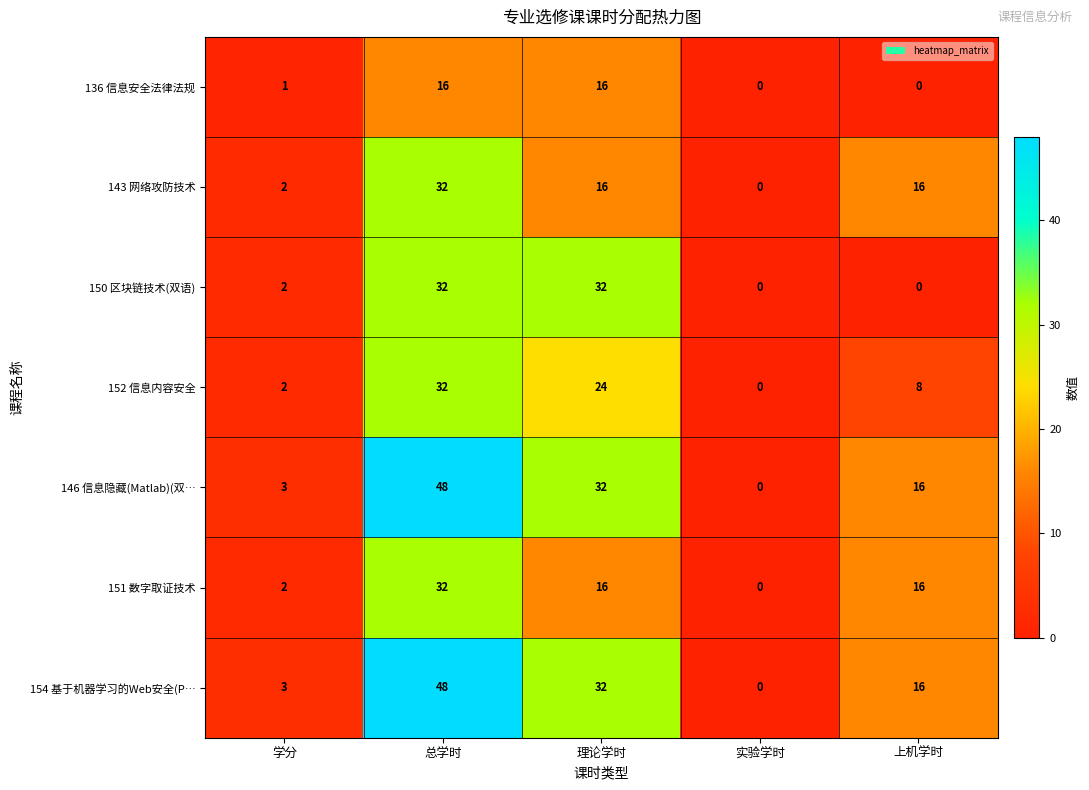

The value of 150 区块链技术(双语) at 总学时 is 32. True or false?

True